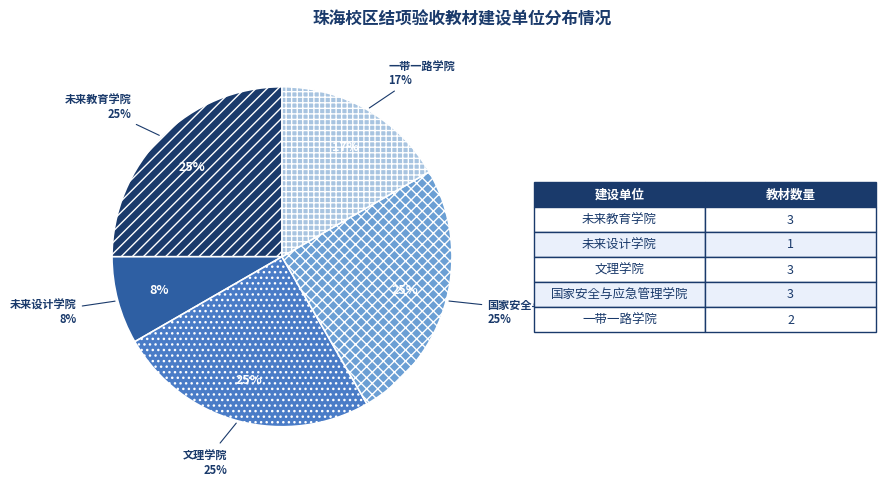

To the nearest percent, what is the difference between the 文理学院 and 未来设计学院 slice percentages?

17%